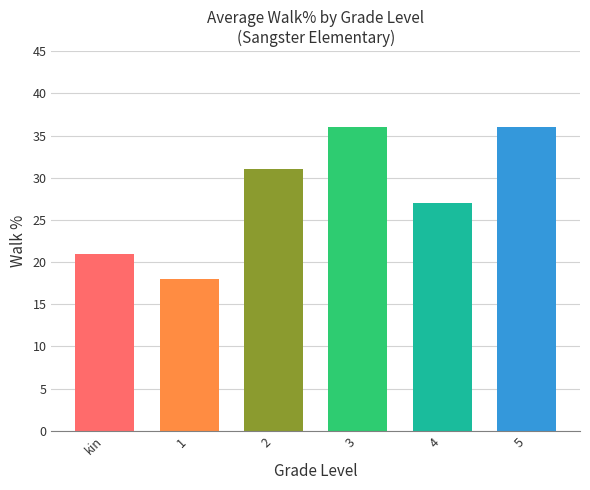

Are the bars horizontal?

No